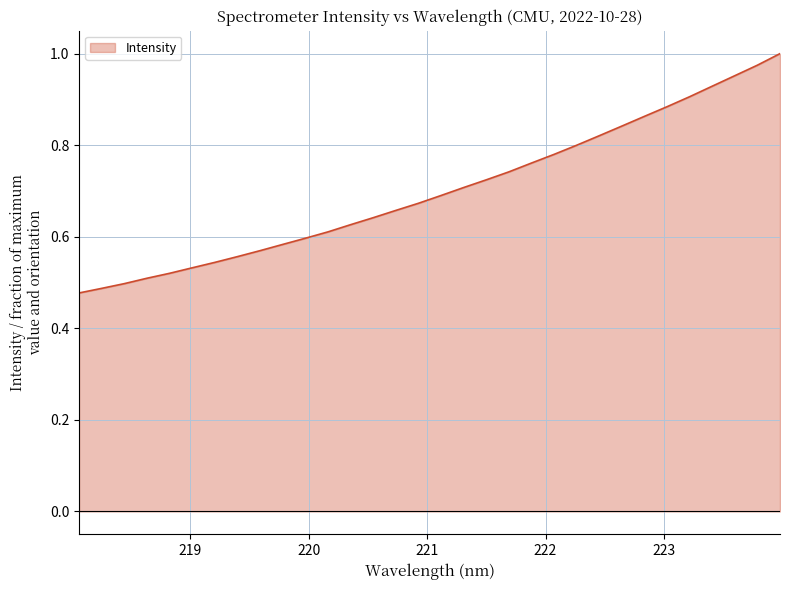

At which category does the chart reach its minimum across all series?

218.0596